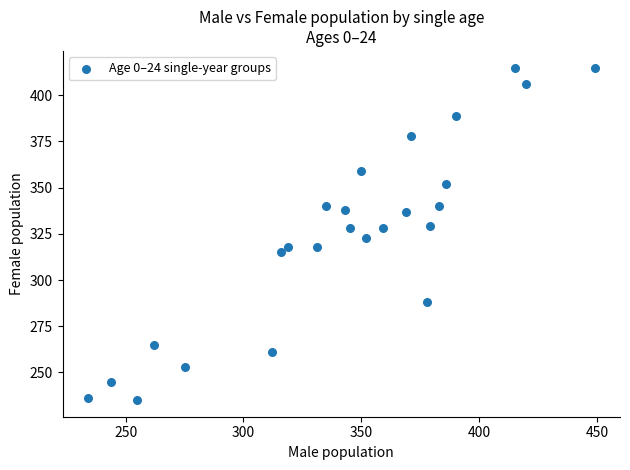

What is the range of X values (max minus min)?

215